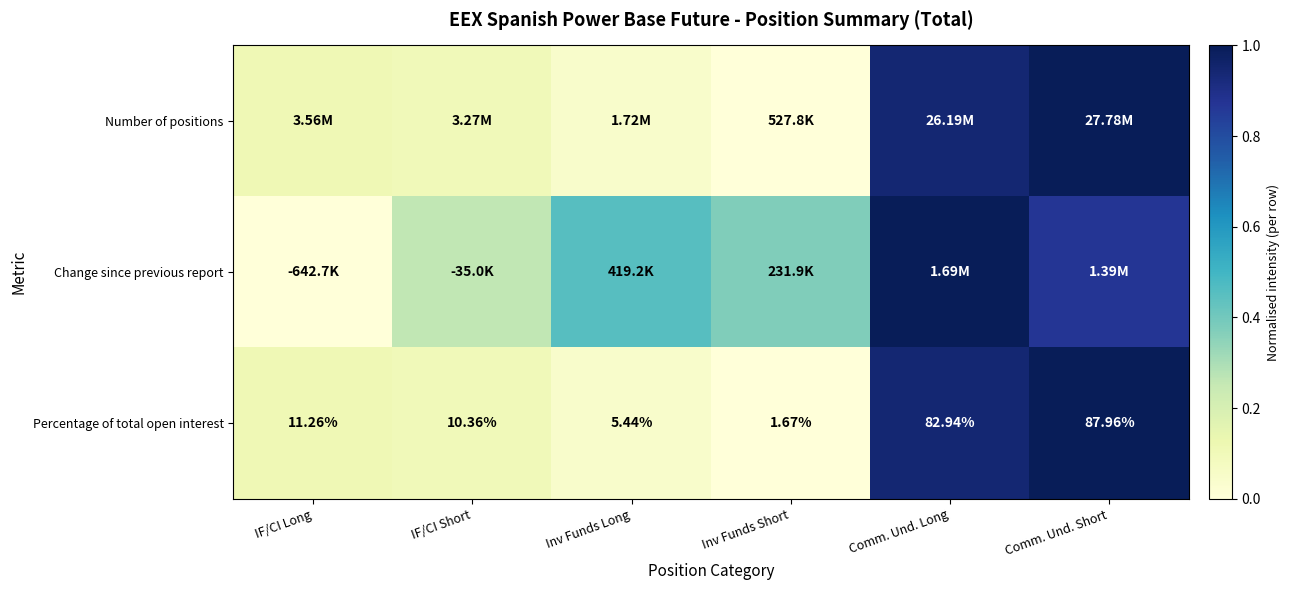

At which label does Percentage of total open interest reach its peak?

Comm. Und. Short